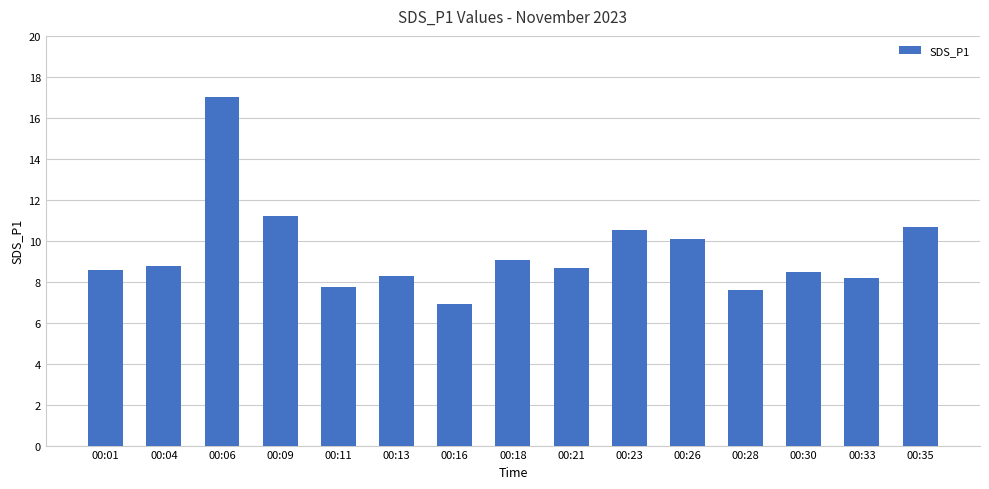

What is the sum of the values at 00:28 and 00:06?

24.6